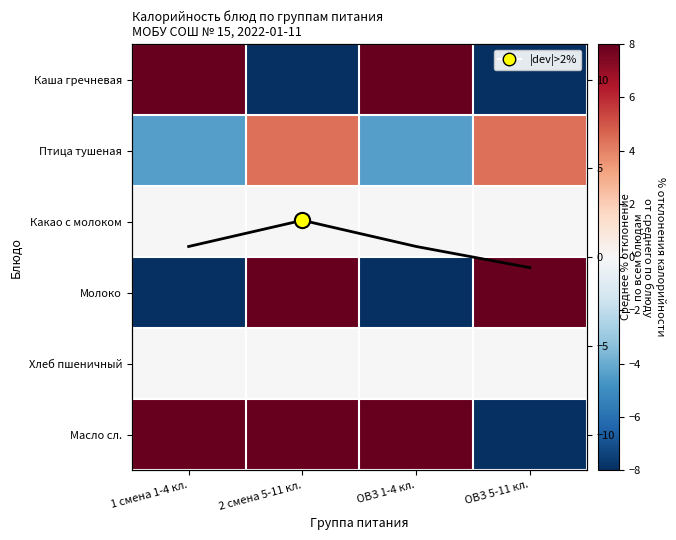

What is the total value across all series at 2 смена 5-11 кл.?

12.4